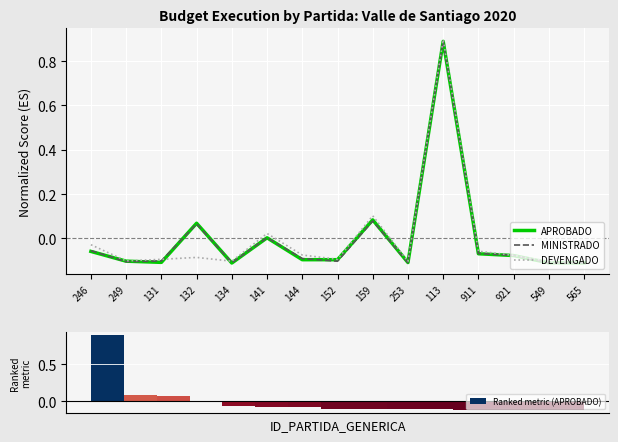

What are all the series names shown in the legend?

APROBADO, MINISTRADO, DEVENGADO, Ranked metric (APROBADO)